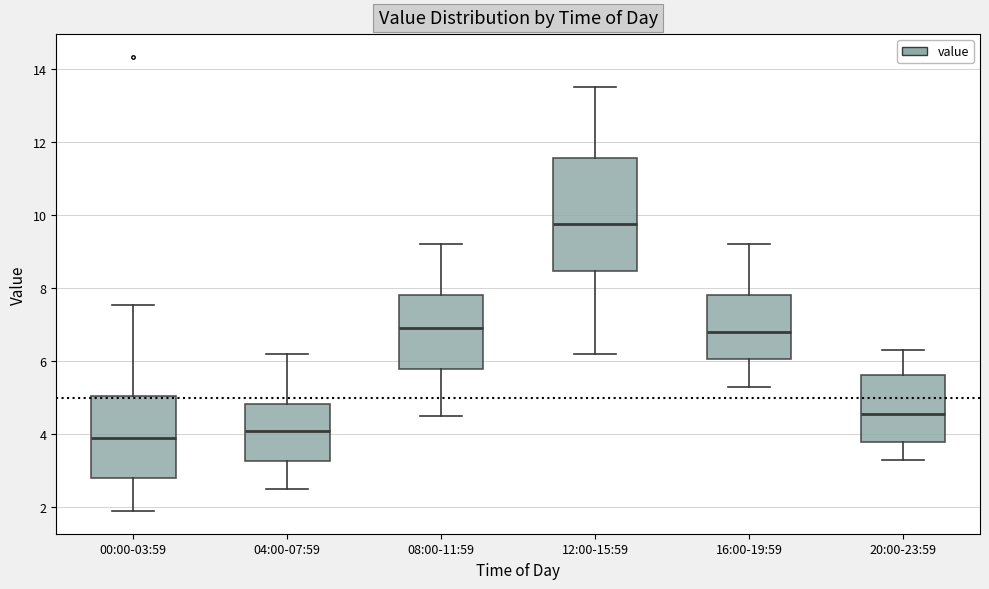

Where is the lower edge of the box for 04:00-07:59 on the y-axis? The values are not printed on the chart, so give them approximately, as read against the axis.

3.2